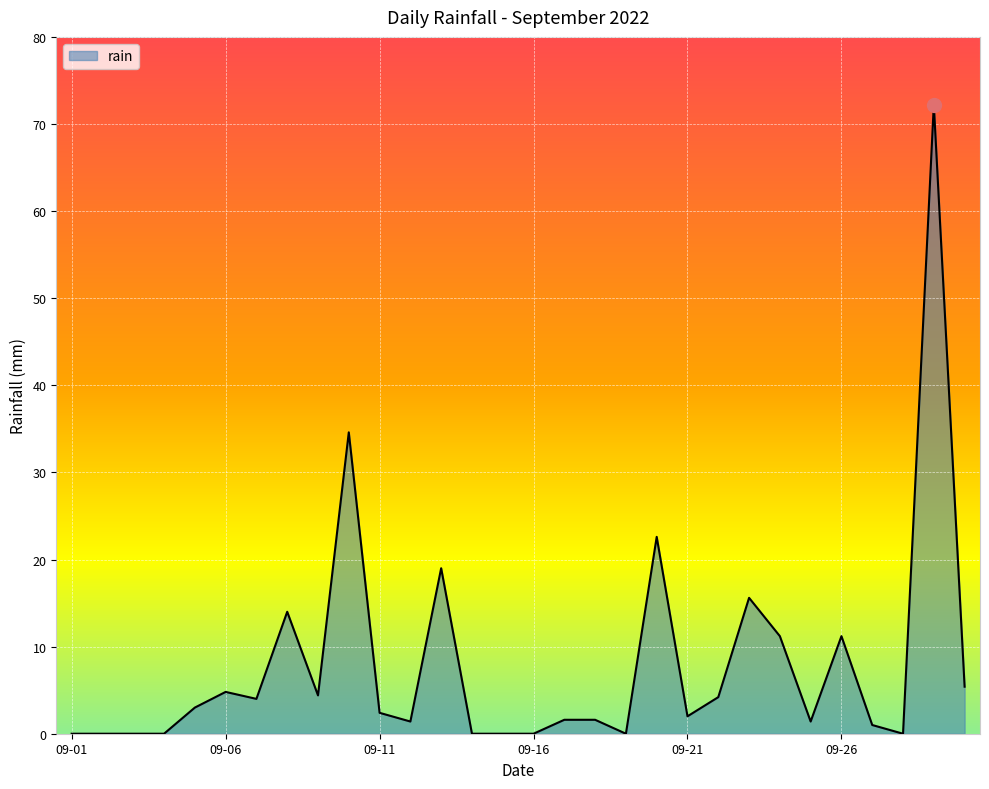

What is the greatest value displayed?

72.2